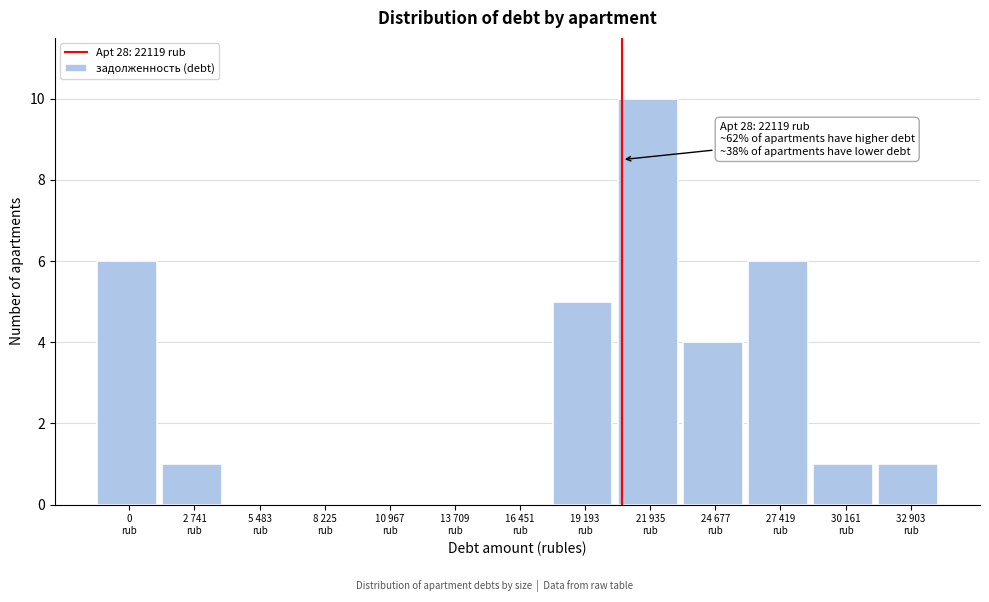

What is the greatest value displayed?

10